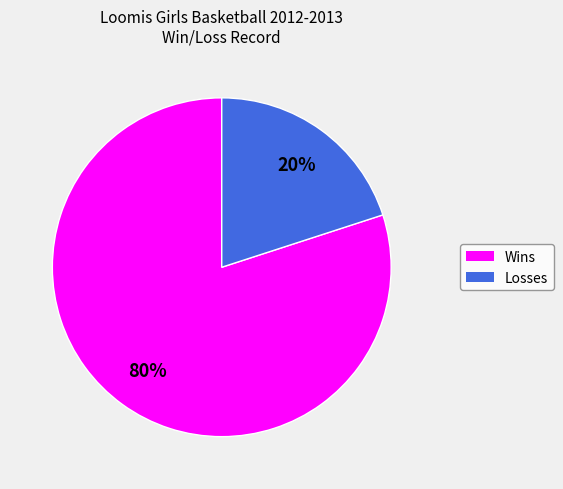

Is the sum of Losses and Wins greater than half?

Yes